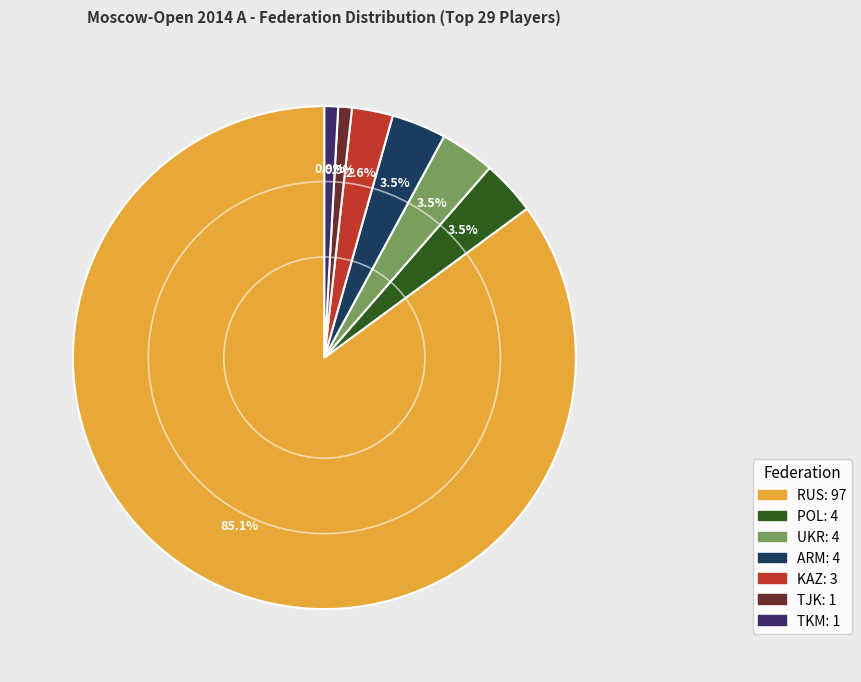

Combined, what portion of the pie is TKM and KAZ?

3.5%